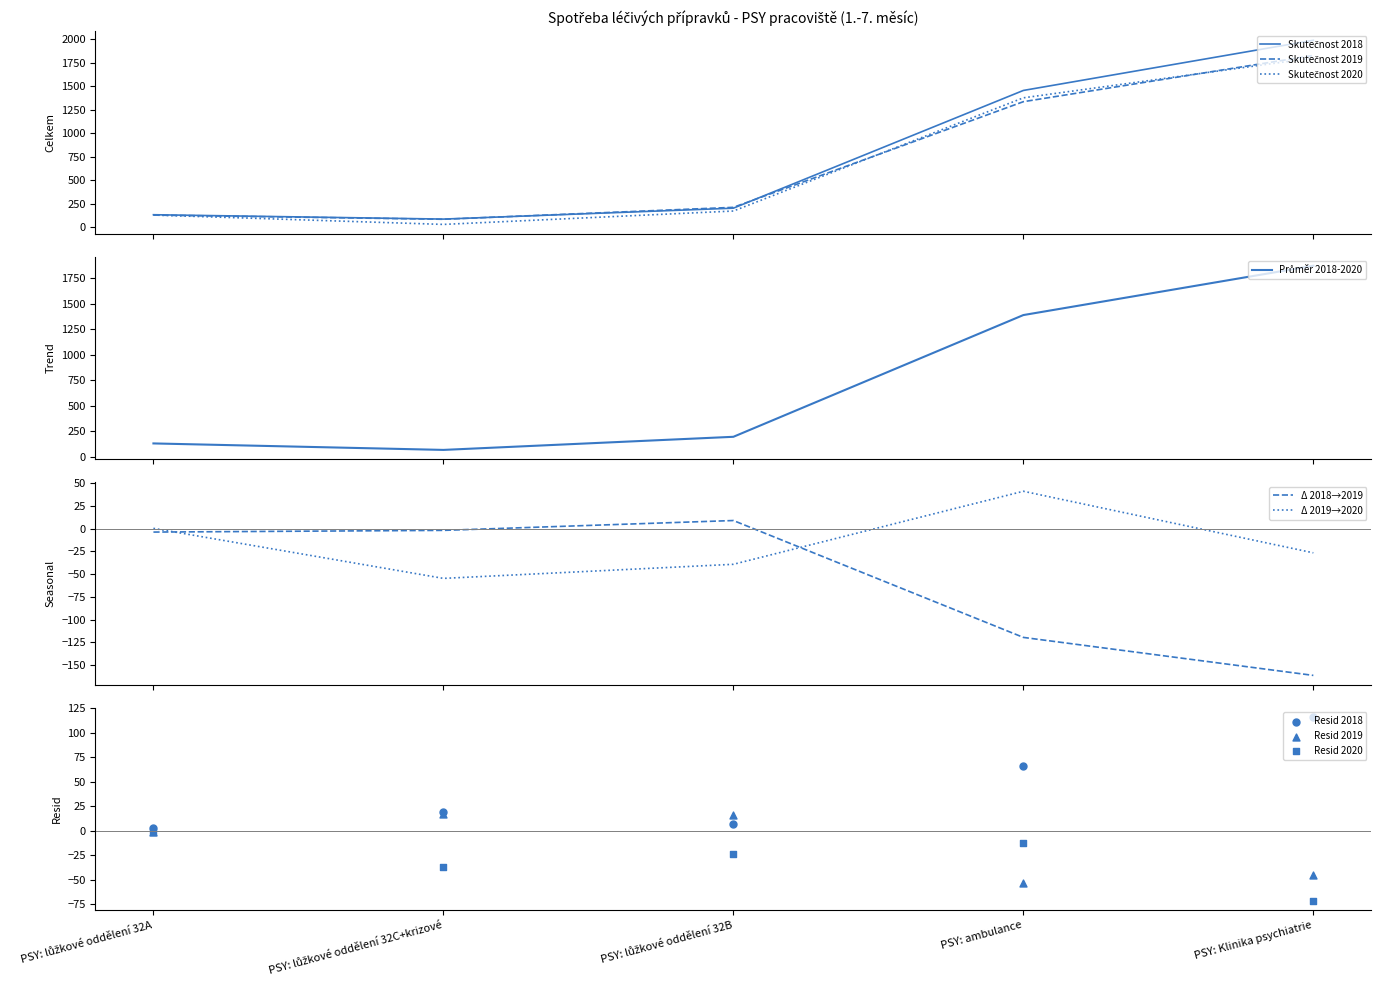

Which series has the widest spread of Y values?

Skutečnost 2018